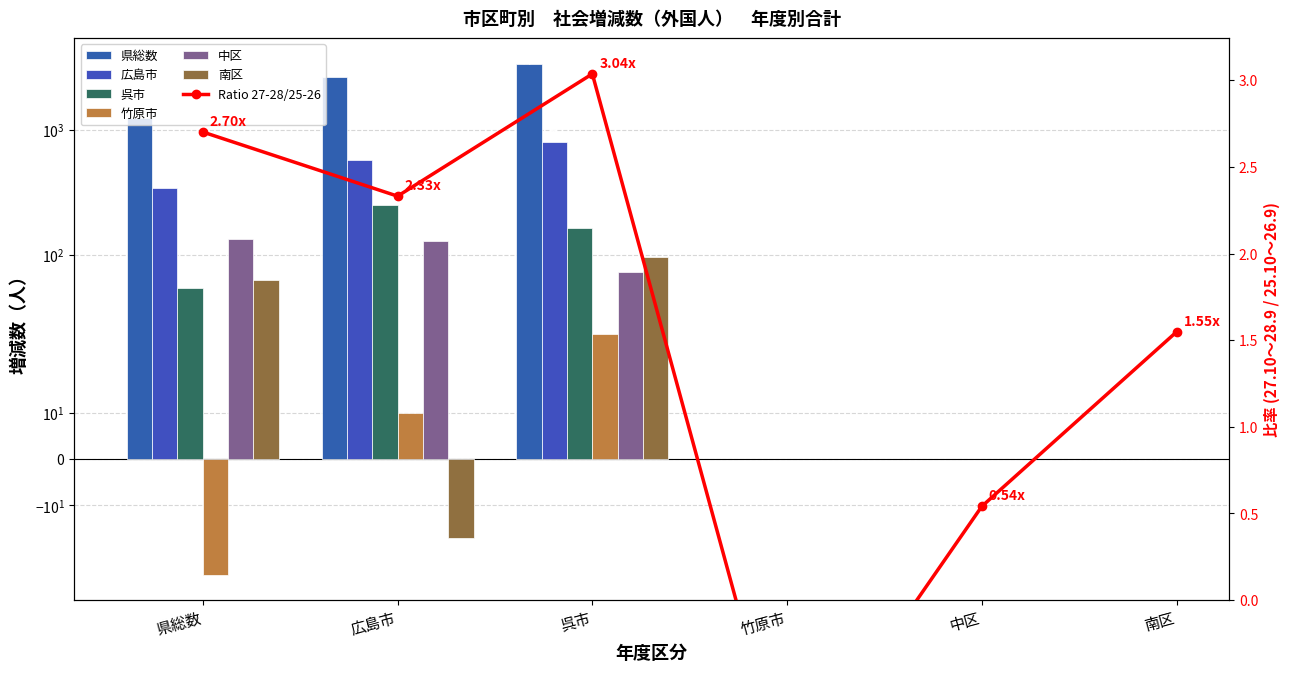

How many data points in 中区 are above 128?

1